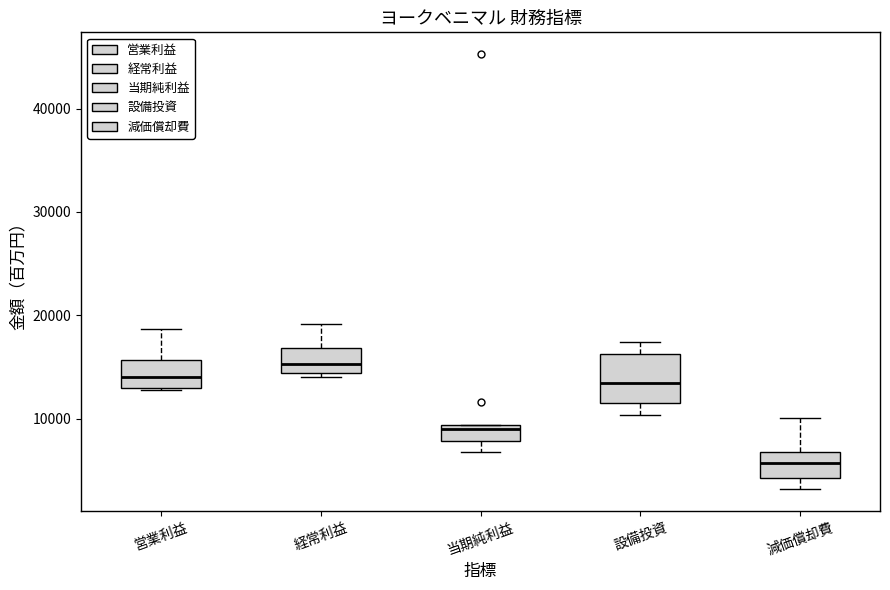

Reading left to right, read every box against the y-axis: the position of its median line, the range the box covers, and the ends of its whiskers. The values are not printed on the chart, so give them approximately, as read against the axis.

営業利益: median 14000, box 13000 to 16000, whiskers 13000 to 19000
経常利益: median 15000, box 14000 to 17000, whiskers 14000 (just below the box's lower edge) to 19000
当期純利益: median 9000 (just below the box's upper edge), box 8000 to 9000, whiskers 7000 to 9000
設備投資: median 13000, box 12000 to 16000, whiskers 10000 to 17000
減価償却費: median 6000, box 4000 to 7000, whiskers 3000 to 10000